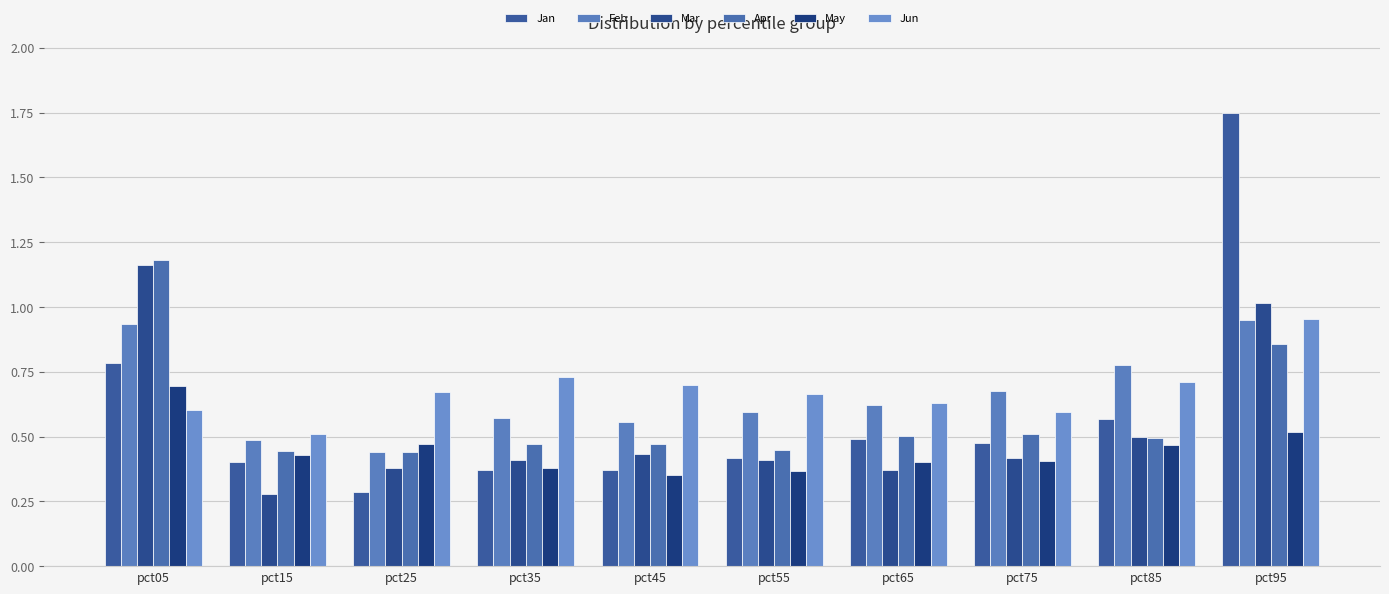

Which series changed the most between pct25 and pct85?

Feb